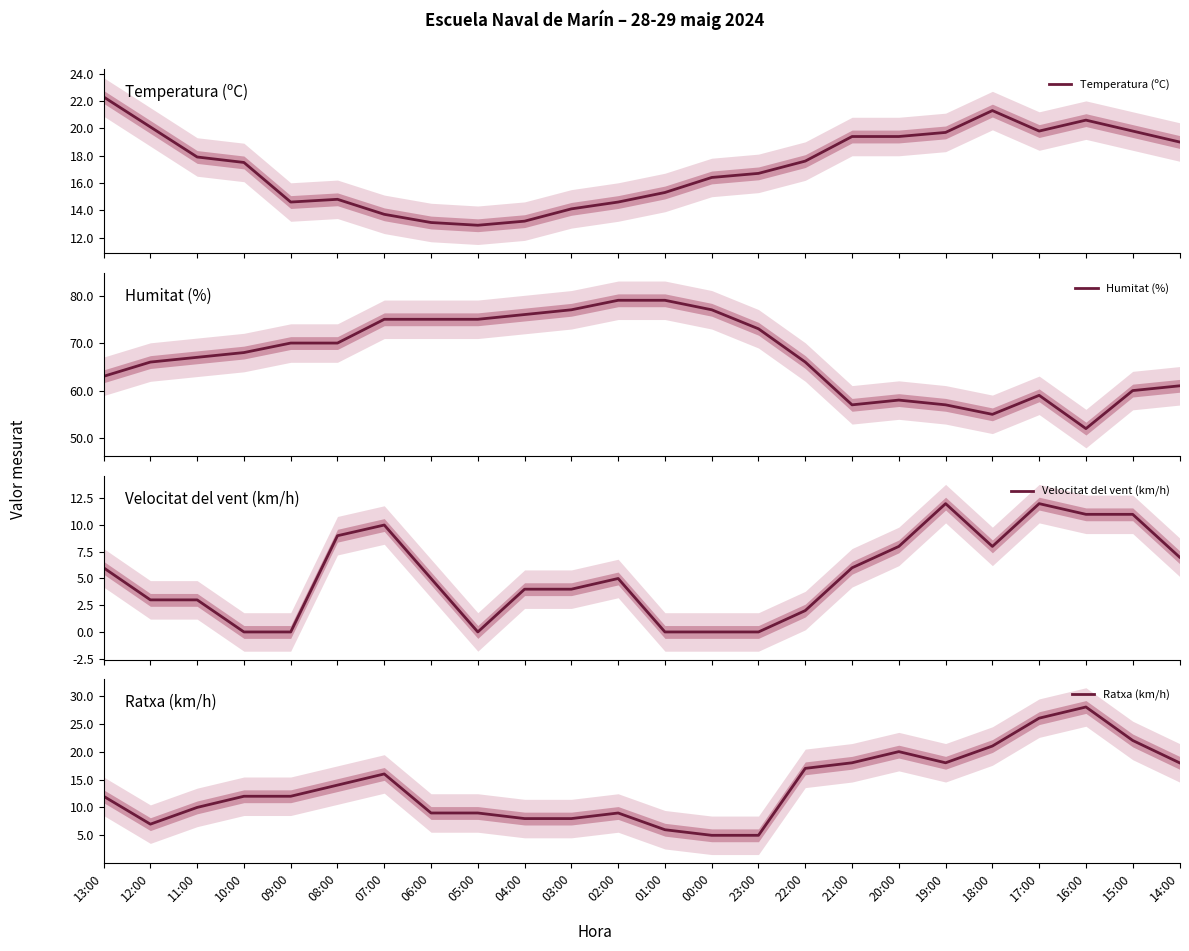

Is it true that Ratxa (km/h) equals 2.0 at 00:00?

False